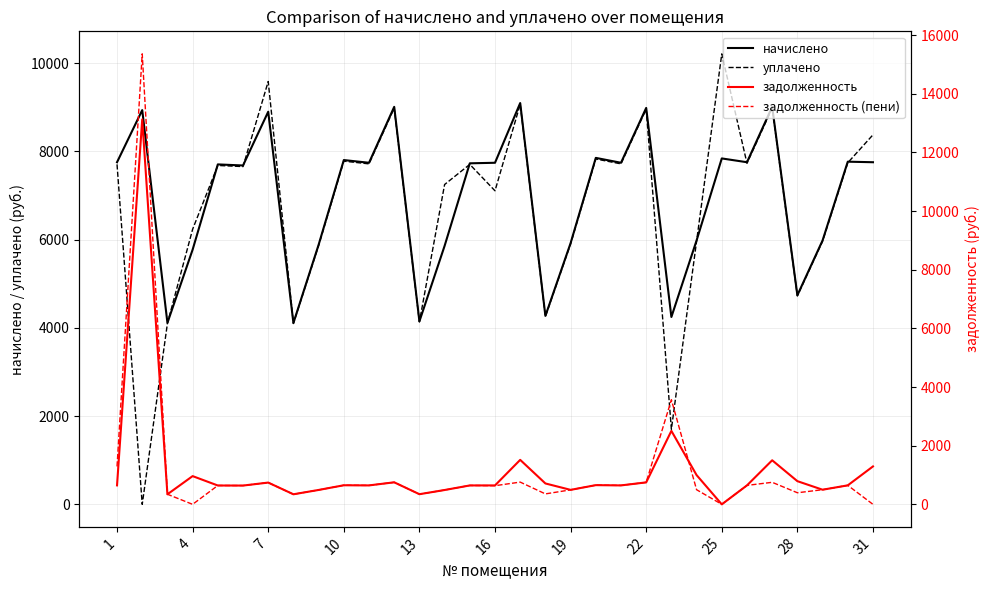

What is the minimum value for начислено?

4112.2